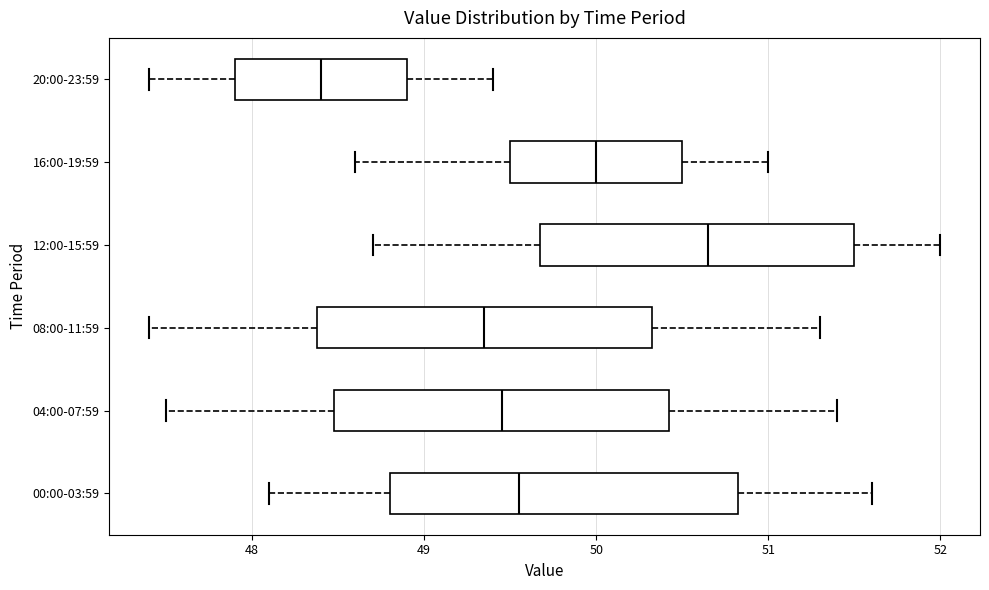

Reading bottom to top, read every box against the x-axis: the position of its median line, the range the box covers, and the ends of its whiskers. The values are not printed on the chart, so give them approximately, as read against the axis.

00:00-03:59: median 49.6, box 48.8 to 50.8, whiskers 48.1 to 51.6
04:00-07:59: median 49.5, box 48.5 to 50.4, whiskers 47.5 to 51.4
08:00-11:59: median 49.4, box 48.4 to 50.3, whiskers 47.4 to 51.3
12:00-15:59: median 50.7, box 49.7 to 51.5, whiskers 48.7 to 52.0
16:00-19:59: median 50.0, box 49.5 to 50.5, whiskers 48.6 to 51.0
20:00-23:59: median 48.4, box 47.9 to 48.9, whiskers 47.4 to 49.4